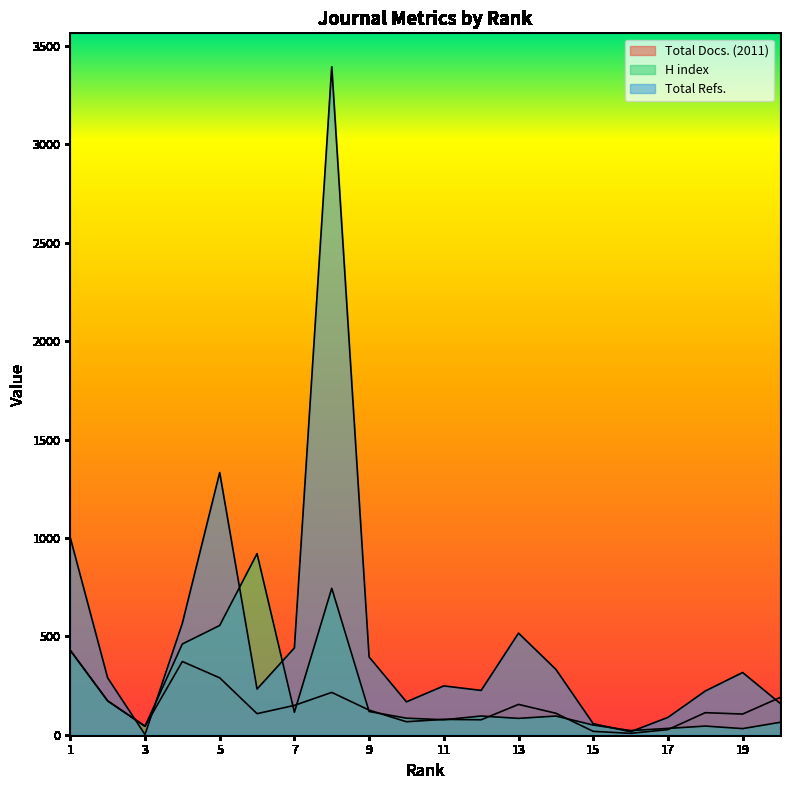

How many interior local peaks does the Total Refs. series have?

5